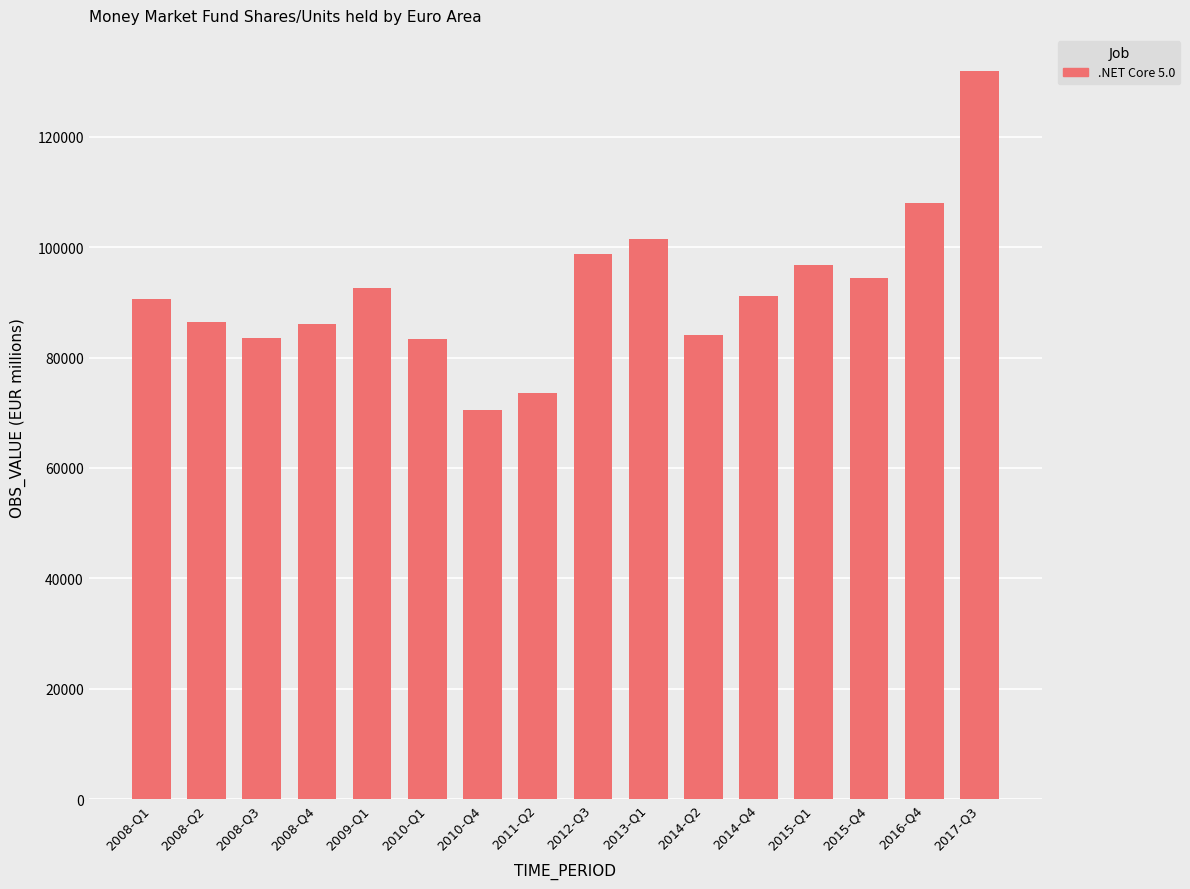

What is the greatest value displayed?

131886.3